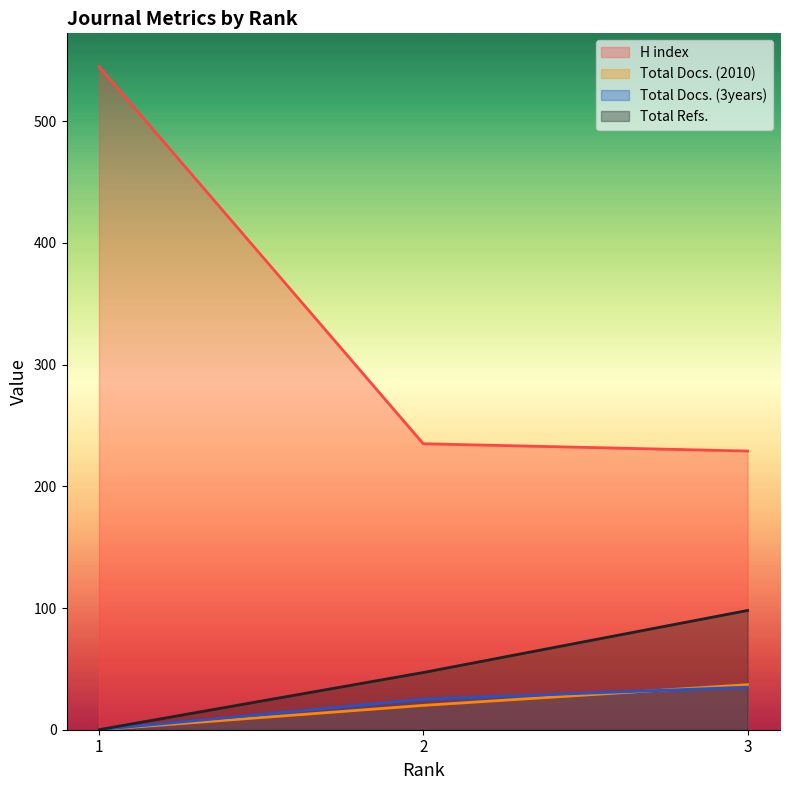

At how many categories does at least one series exceed 18?

3